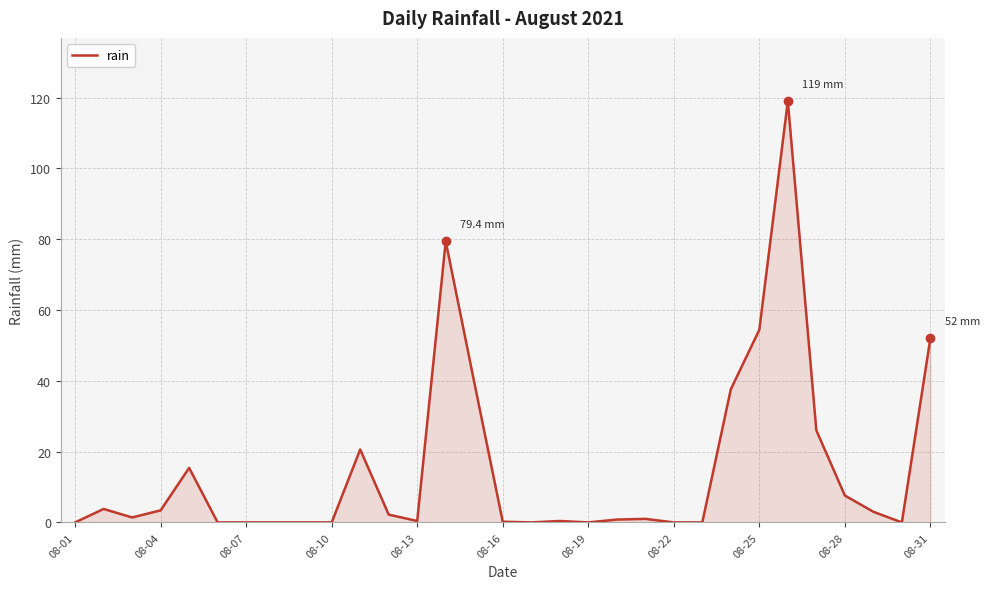

What is the average value?

15.1